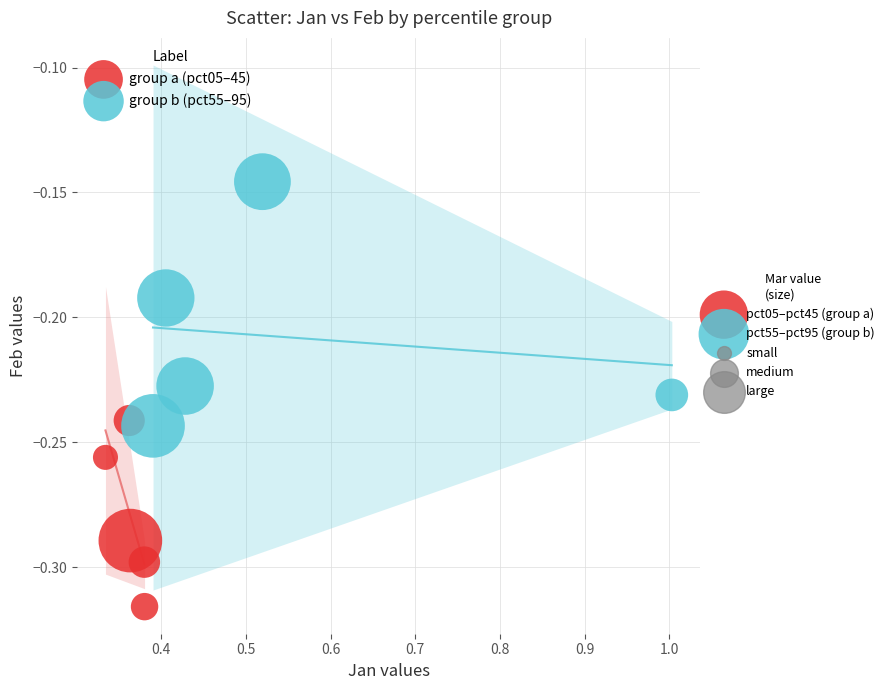

Which series contains the lowest Y value?

pct05–pct45 (group a)